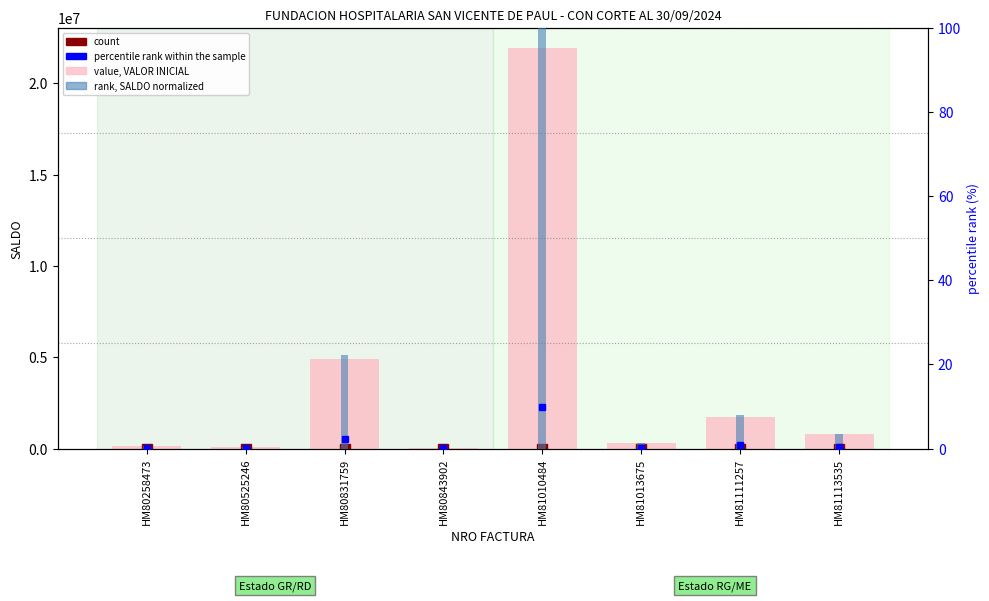

Reading left to right, extract all data points from this chart.

value (VALOR INICIAL): HM80258473=144300.0	HM80525246=80832.0	HM80831759=4885799.0	HM80843902=57778.0	HM81010484=21945234.0	HM81013675=284510.0	HM81111257=1740629.0	HM81113535=772300.0
rank (SALDO normalized): HM80258473=0.7	HM80525246=0.4	HM80831759=22.3	HM80843902=0.3	HM81010484=100.0	HM81013675=1.3	HM81111257=7.9	HM81113535=3.5